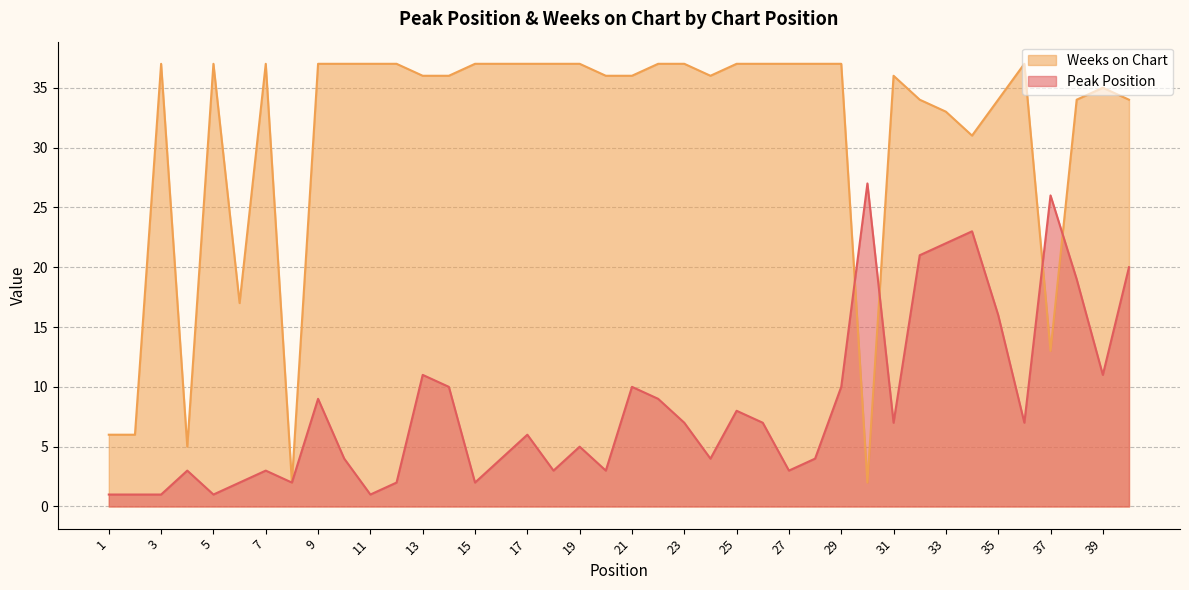

Where is the first local minimum for Peak Position?

5